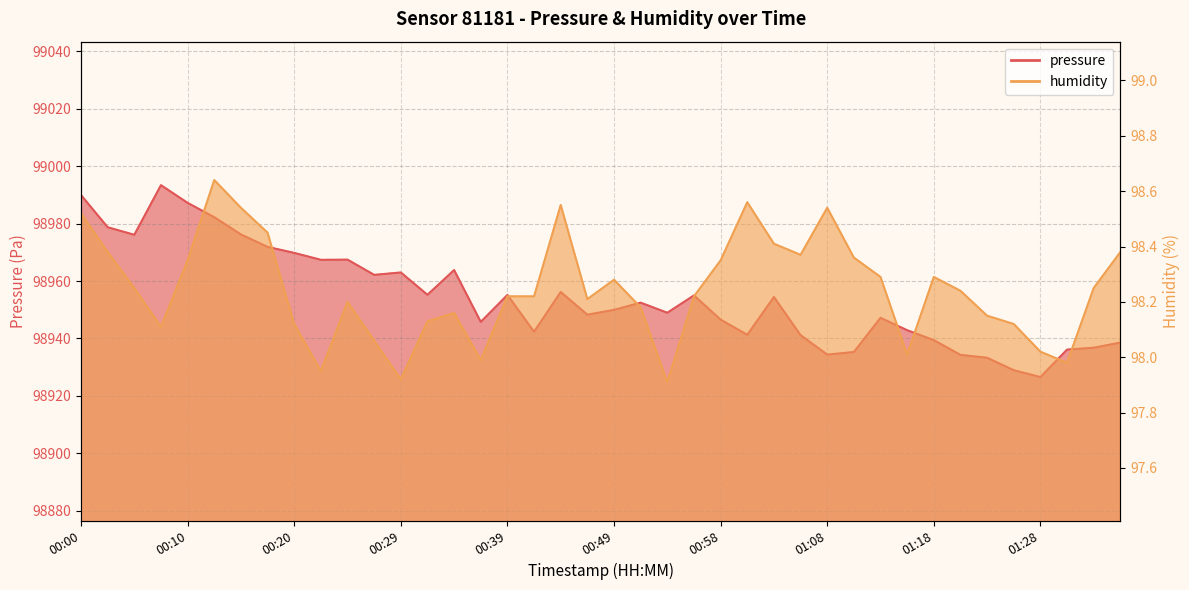

Rank the series by their average value, from lowest to highest.

humidity, pressure